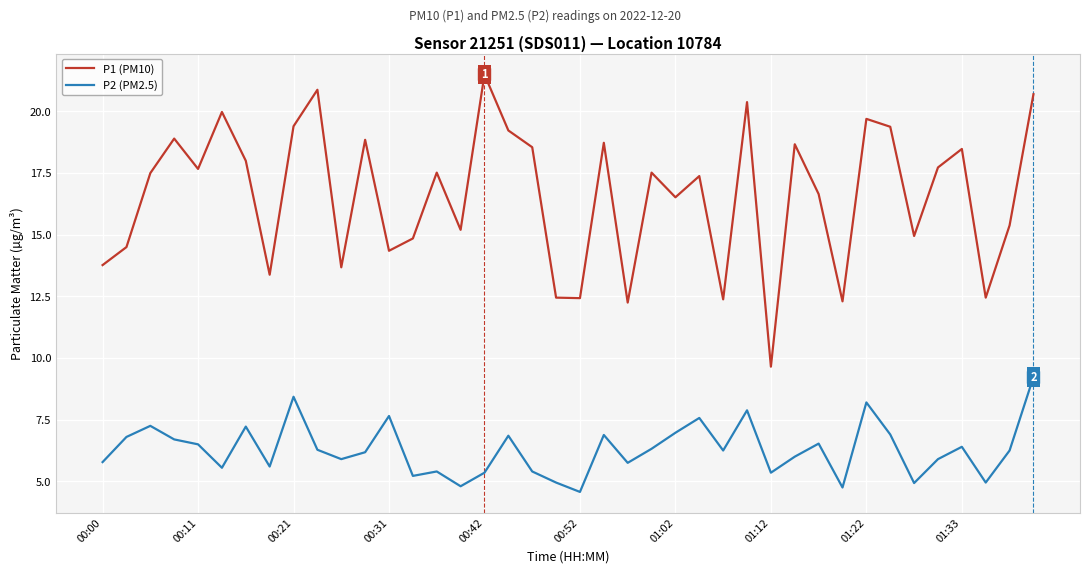

How many lines are shown in the chart?

2